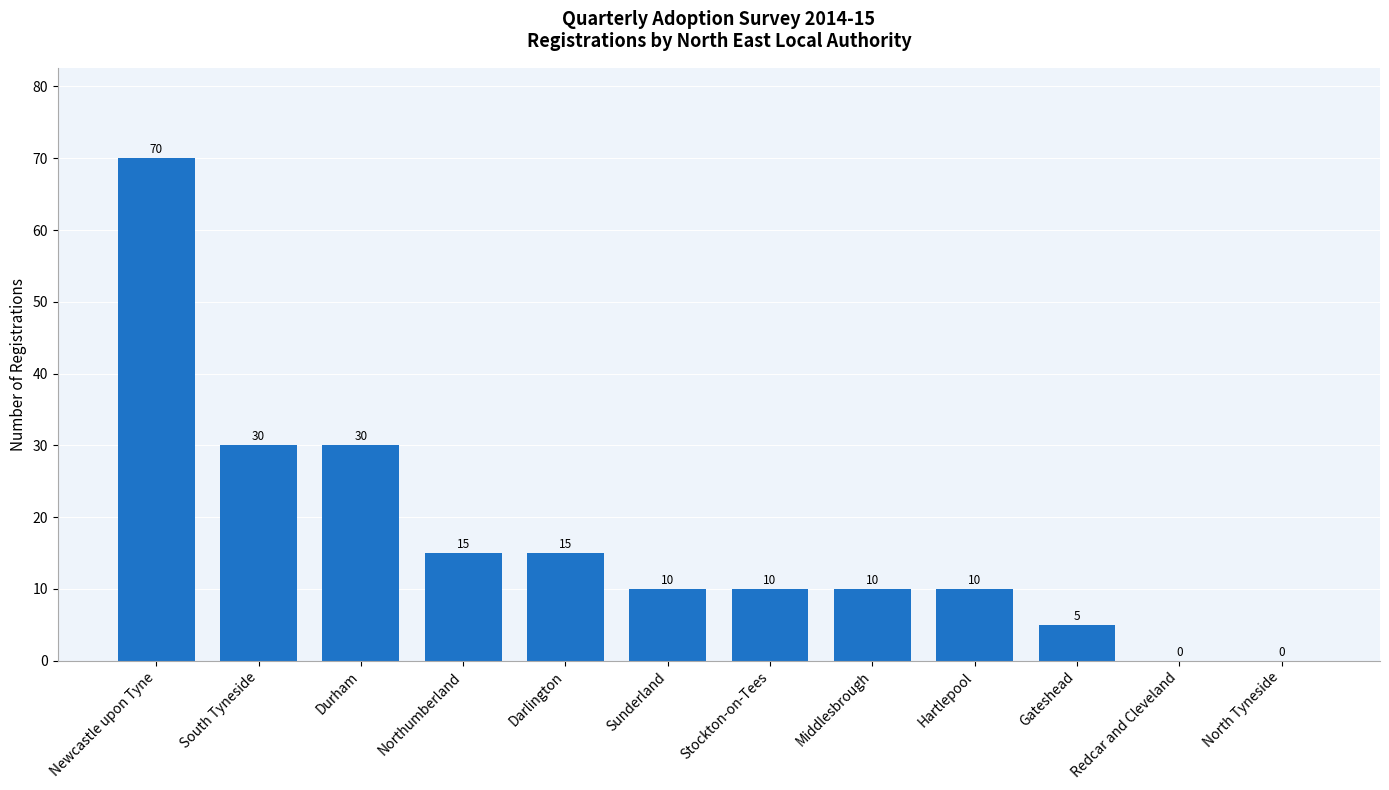

Reading right to left, what are all the values shown in this chart?

North Tyneside=0	Redcar and Cleveland=0	Gateshead=5	Hartlepool=10	Middlesbrough=10	Stockton-on-Tees=10	Sunderland=10	Darlington=15	Northumberland=15	Durham=30	South Tyneside=30	Newcastle upon Tyne=70